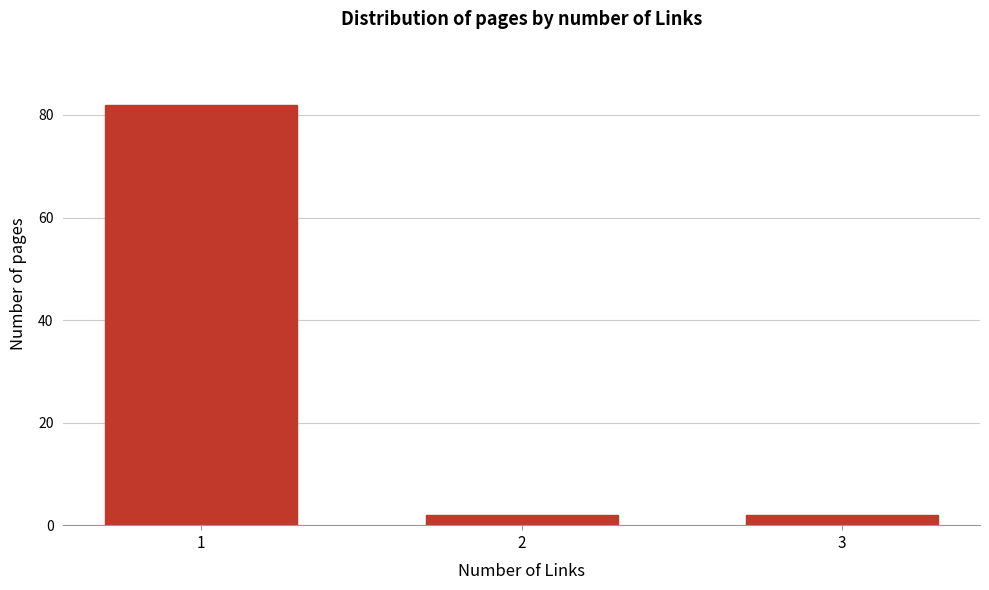

Reading left to right, extract all data points from this chart.

82	2	2